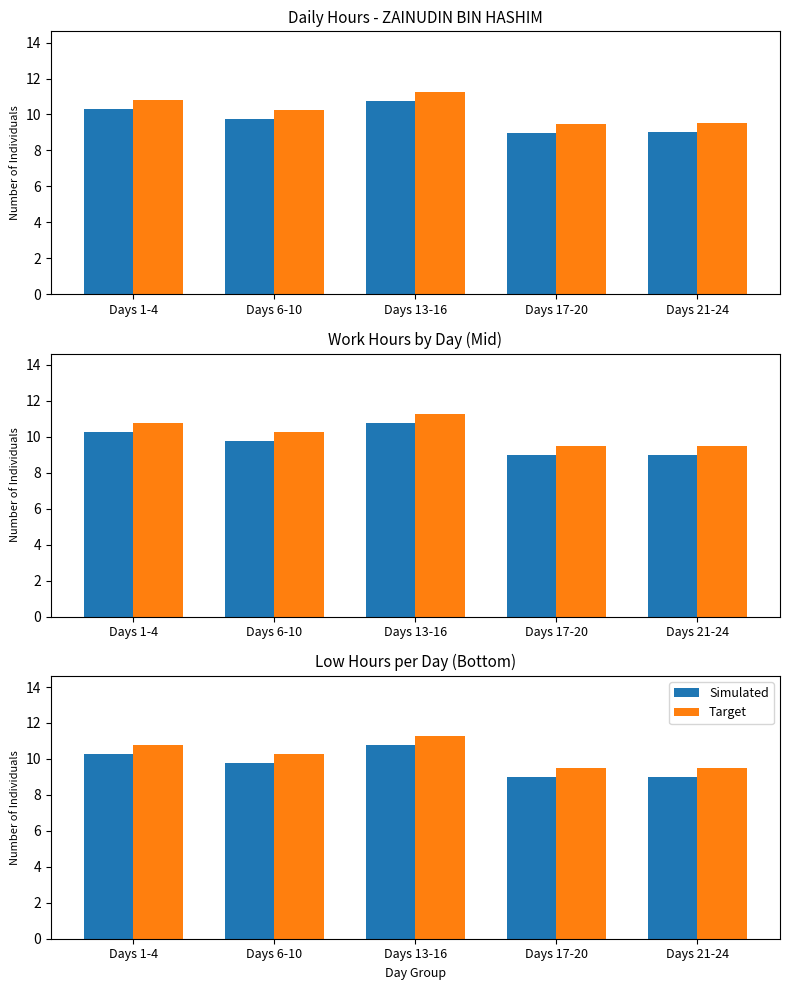

True or false: Simulated has a value of 9.0 at Days 17-20.

True